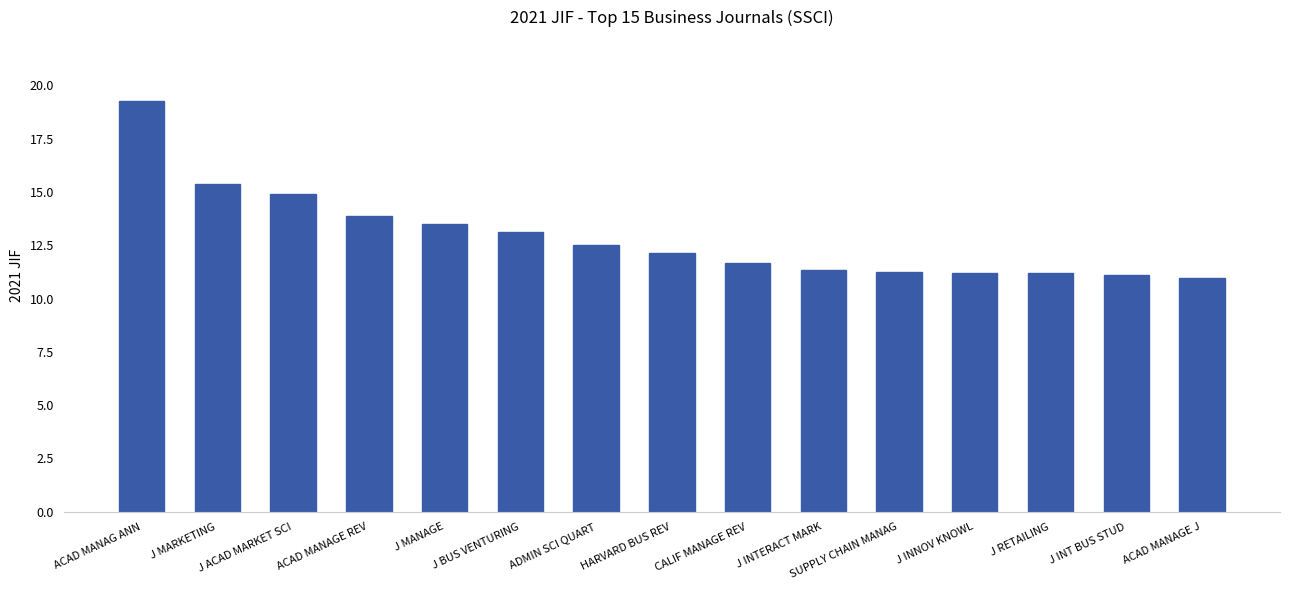

How many data points are above 12?

8